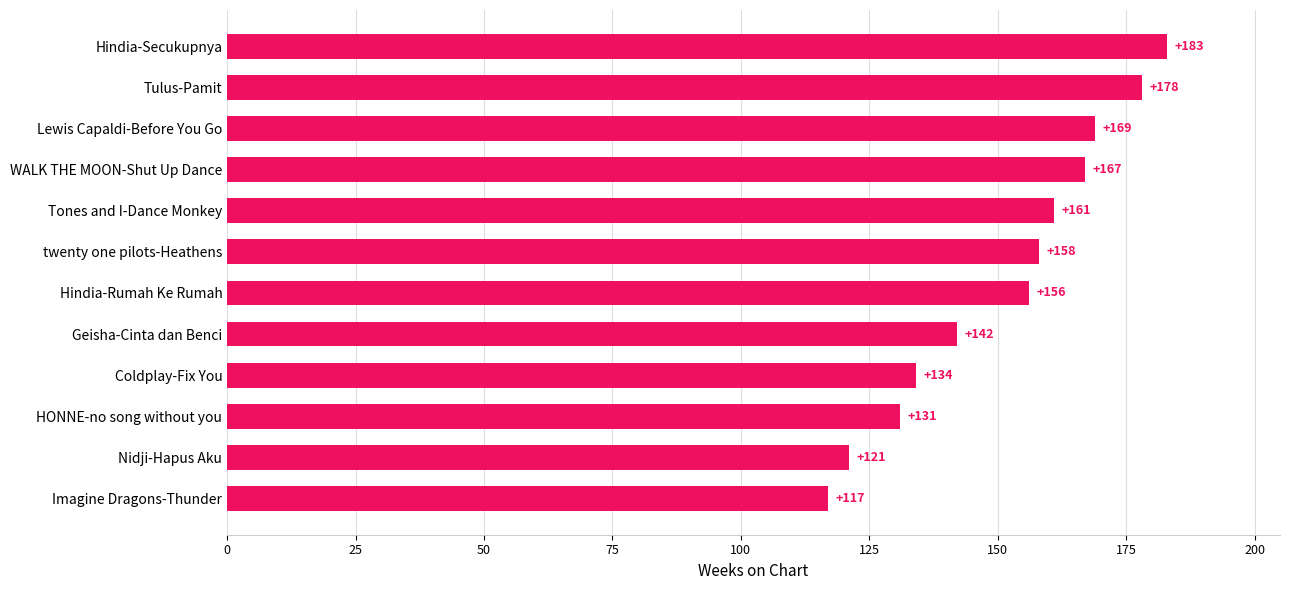

Are the bars horizontal?

Yes